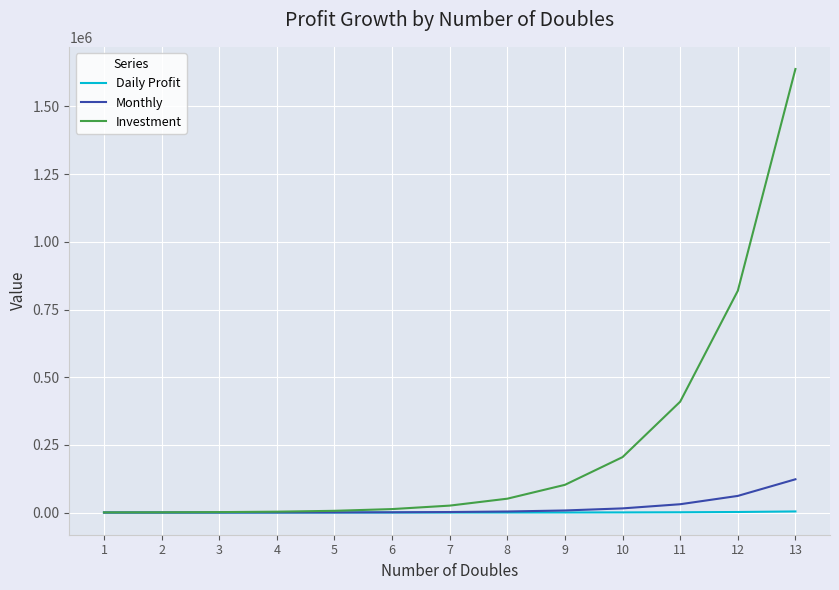

True or false: Monthly has a value of 240 at 4.

True